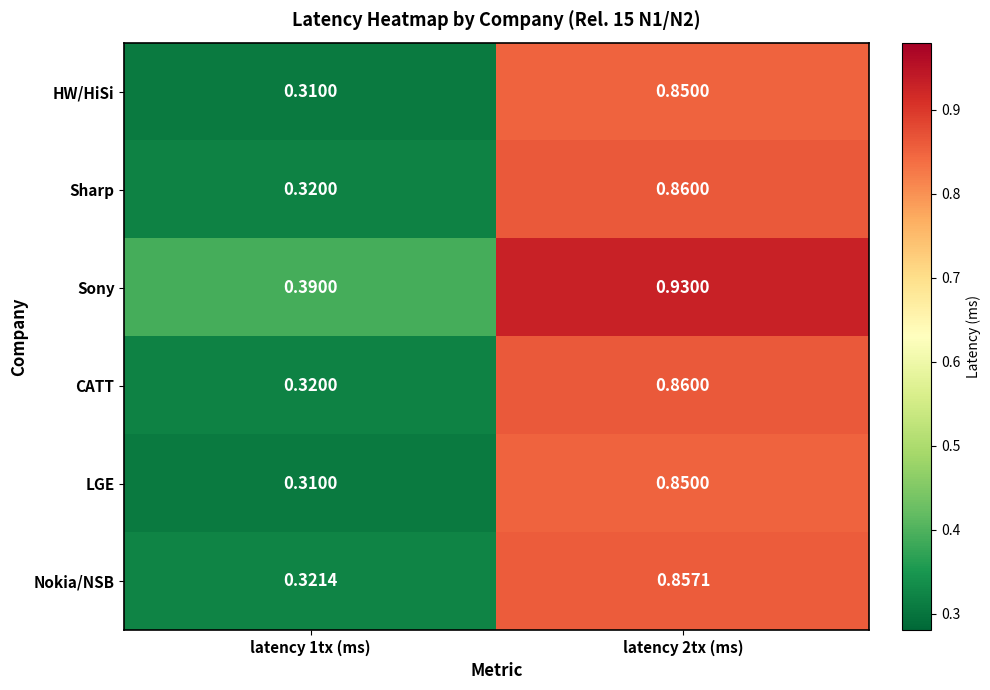

Is the value of LGE at latency 1tx (ms) greater than the value of Sony at latency 2tx (ms)?

No